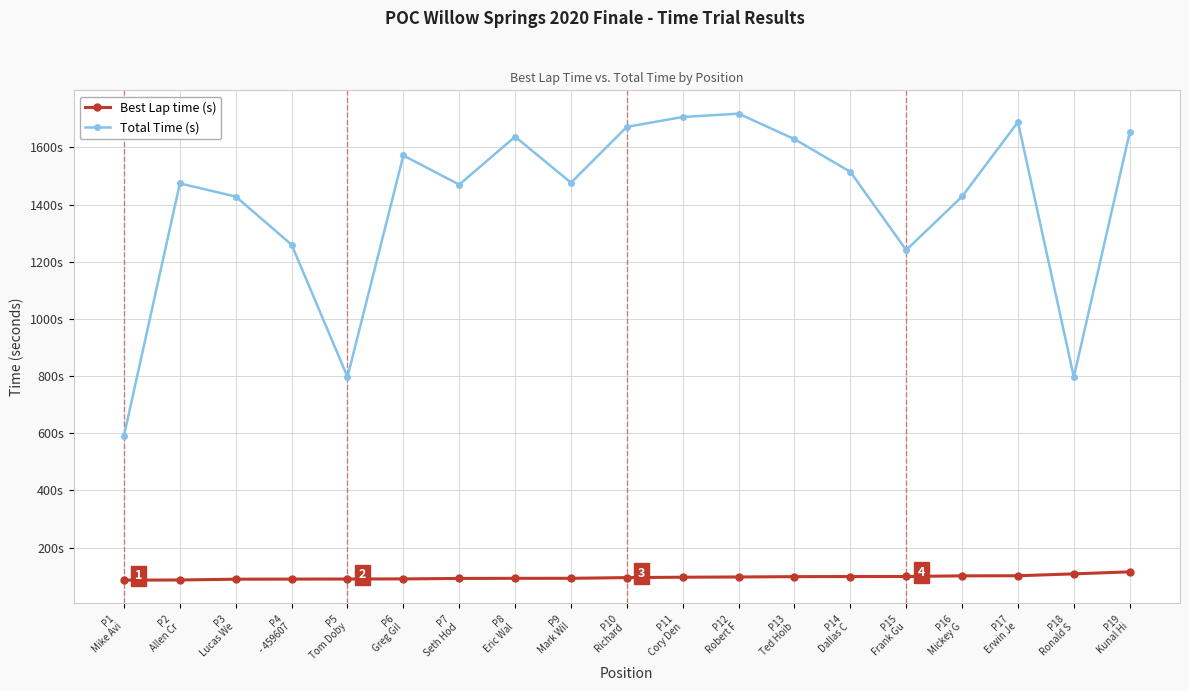

Does the chart have visible grid lines?

Yes